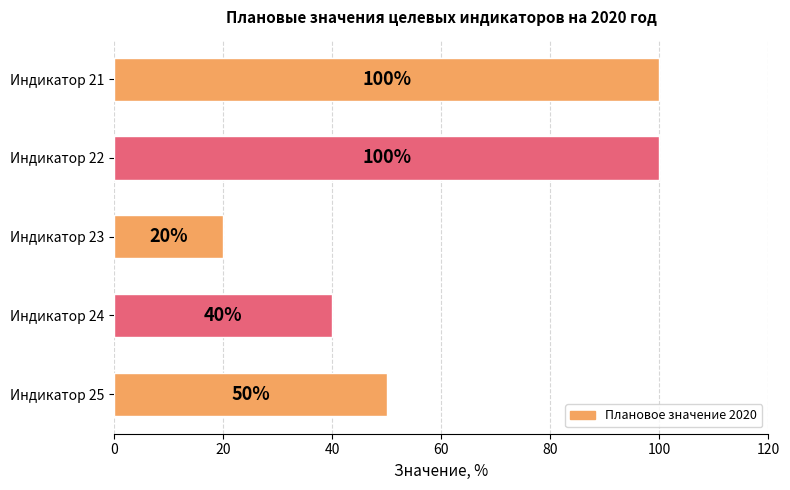

The chart shows a value of 66 at Индикатор 21. True or false?

False